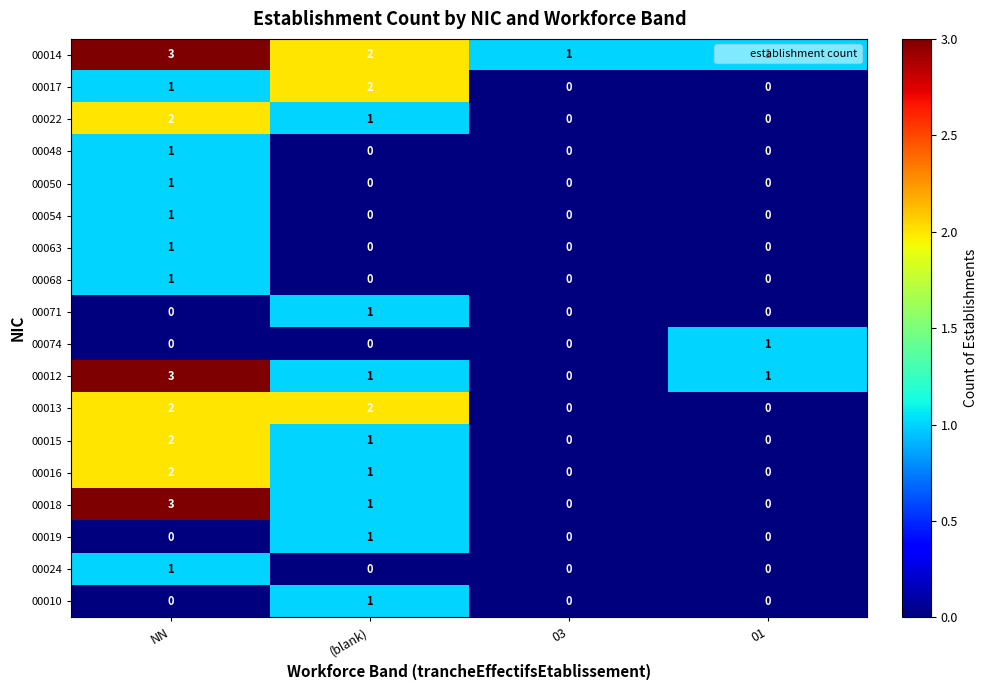

How many series are shown in this chart?

18